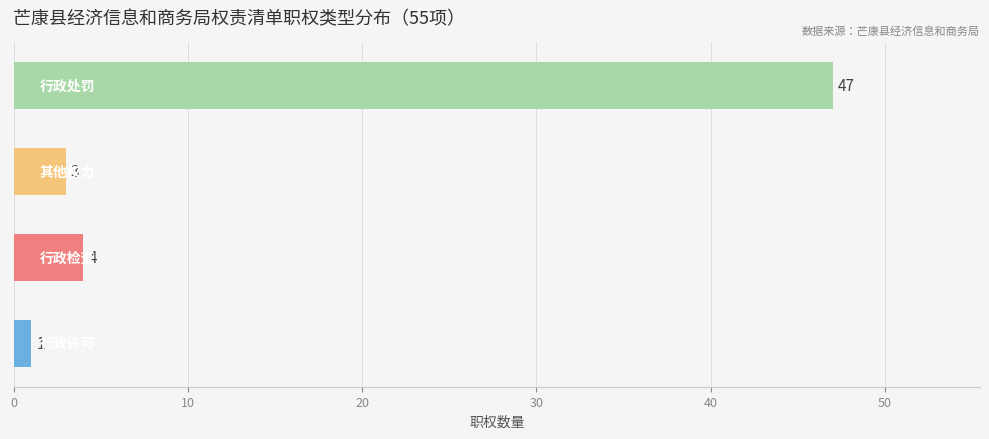

How many values are below 4?

2